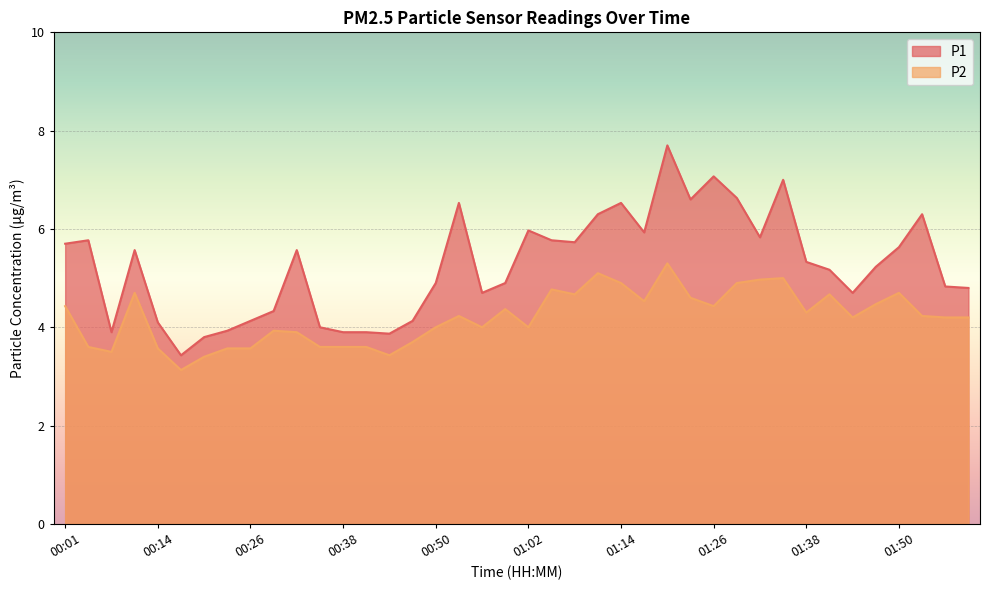

What is the sum of all P2 values?

168.0